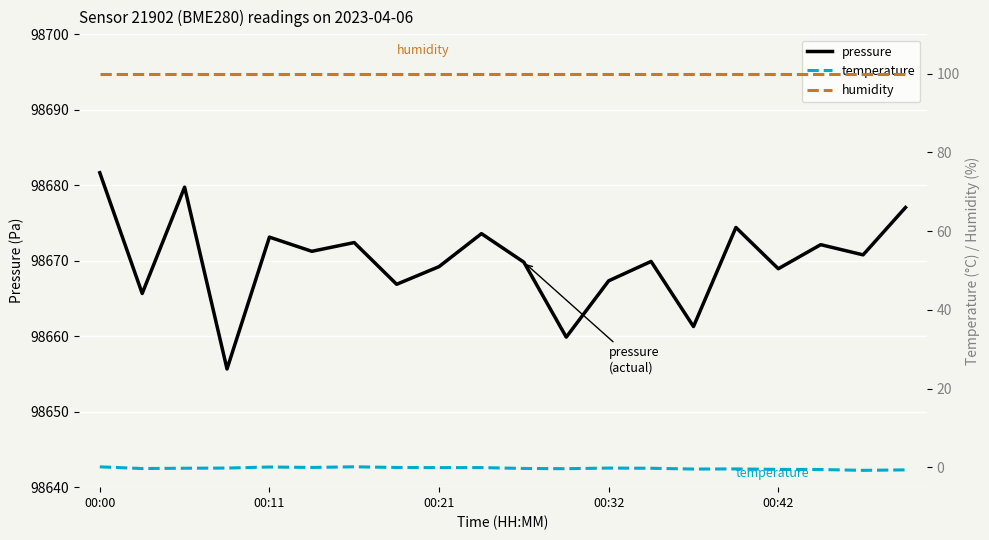

Where is temperature nearest to the value 0?

7